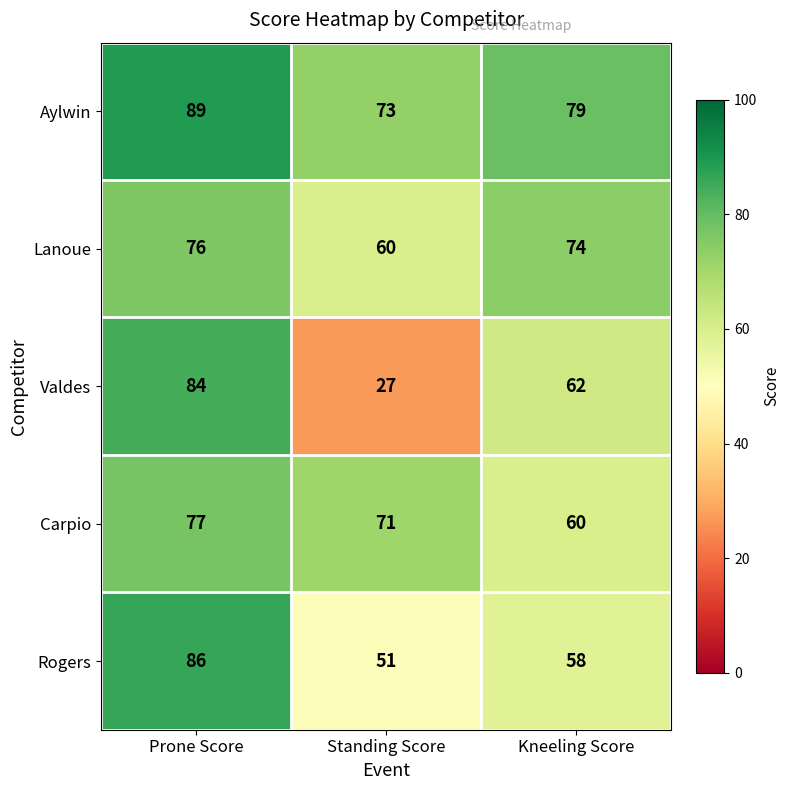

How many Aylwin values are between 73 and 89?

3